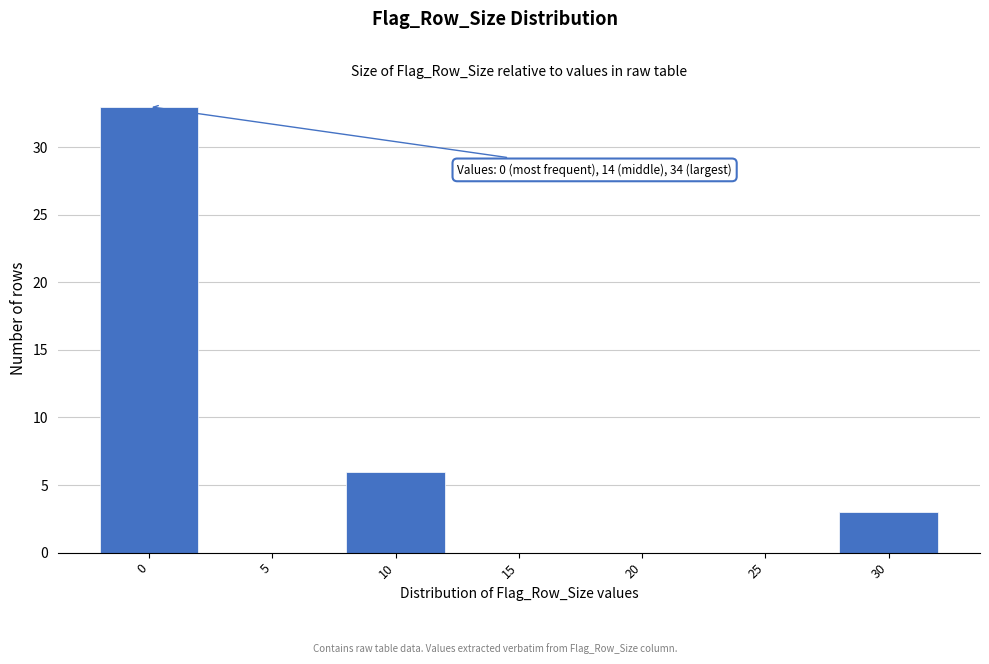

Reading left to right, list all the values displayed in this chart.

0=33	5=0	10=6	15=0	20=0	25=0	30=3